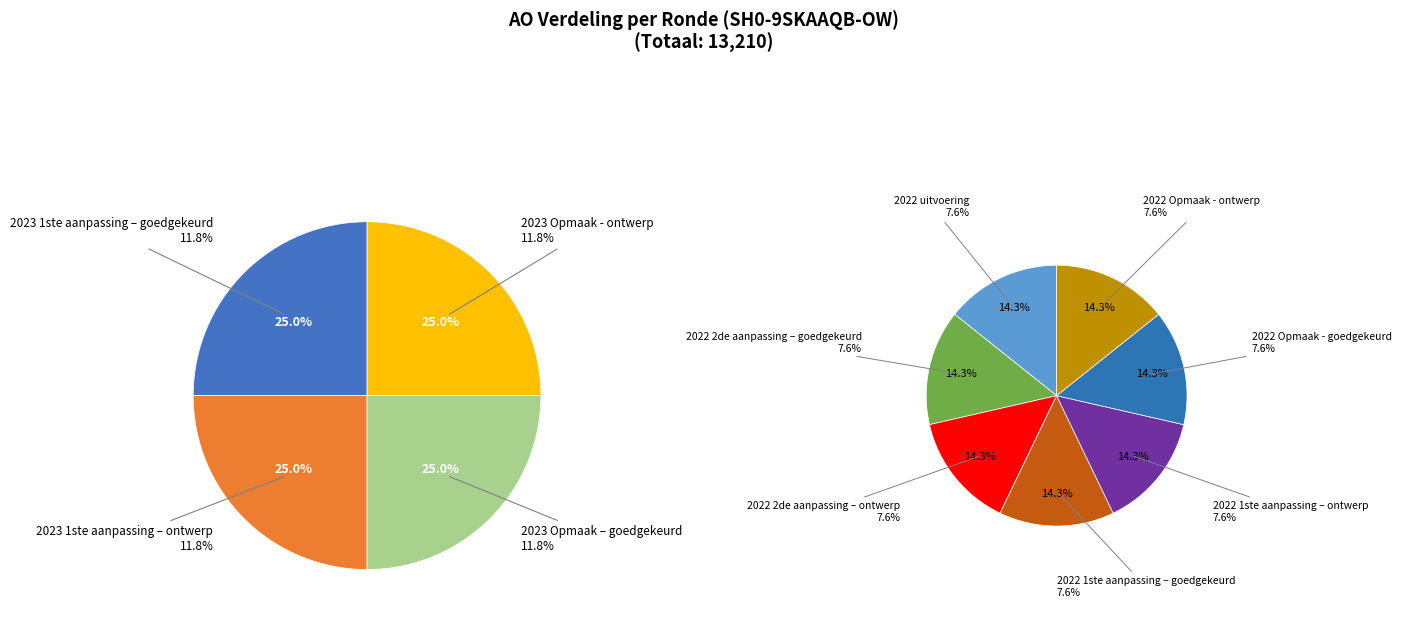

Is 2022 2de aanpassing – ontwerp the majority of the pie?

No